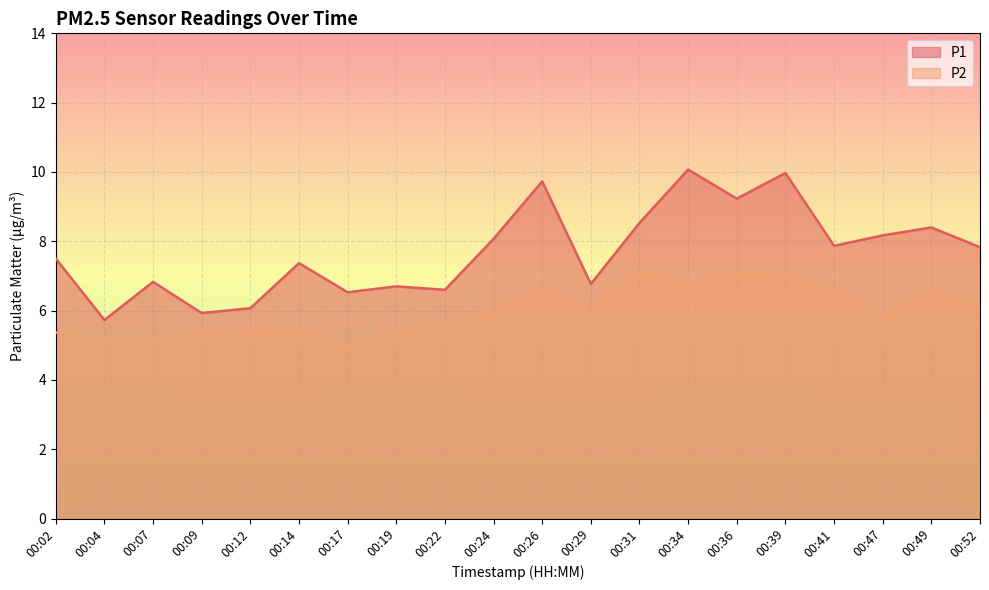

Reading left to right, what are all the values shown in this chart?

P1: 7.5	5.7	6.8	5.9	6.1	7.4	6.5	6.7	6.6	8.1	9.7	6.8	8.5	10.1	9.2	10.0	7.9	8.2	8.4	7.8
P2: 5.4	5.2	5.3	5.3	5.5	5.5	5.0	5.5	5.6	6.1	6.7	6.0	7.1	6.8	7.1	7.0	6.6	5.9	6.6	6.1